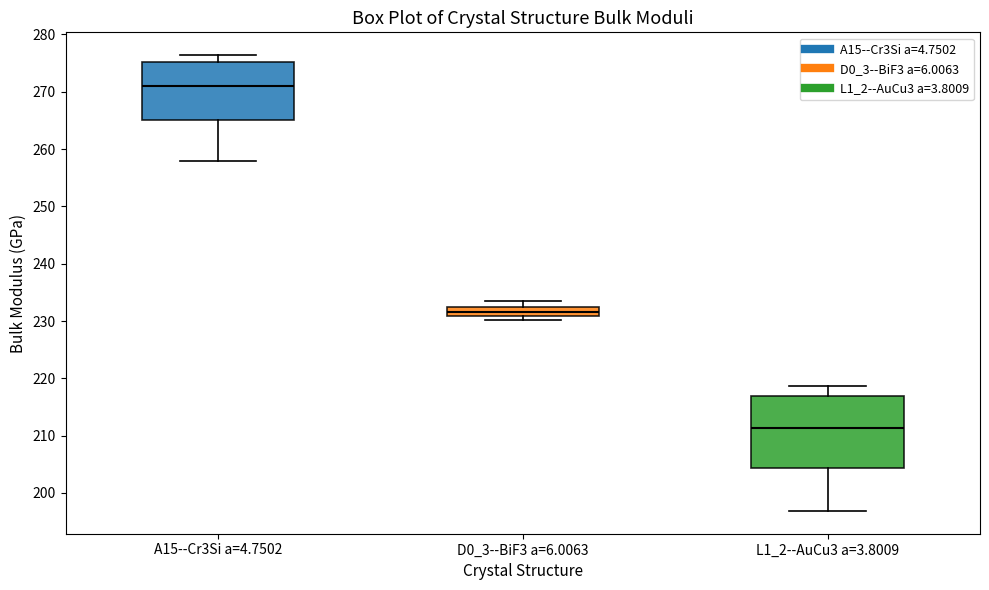

Where is the upper edge of the box for L1_2--AuCu3 a=3.8009 on the y-axis? The values are not printed on the chart, so give them approximately, as read against the axis.

217